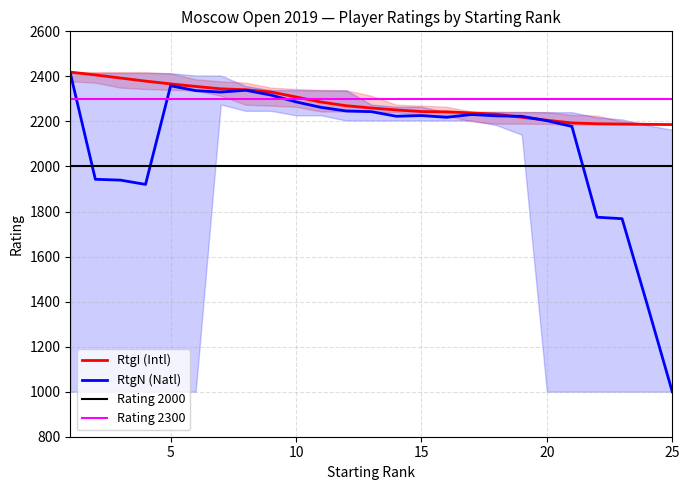

What is the difference between the maximum and minimum values?

233.0